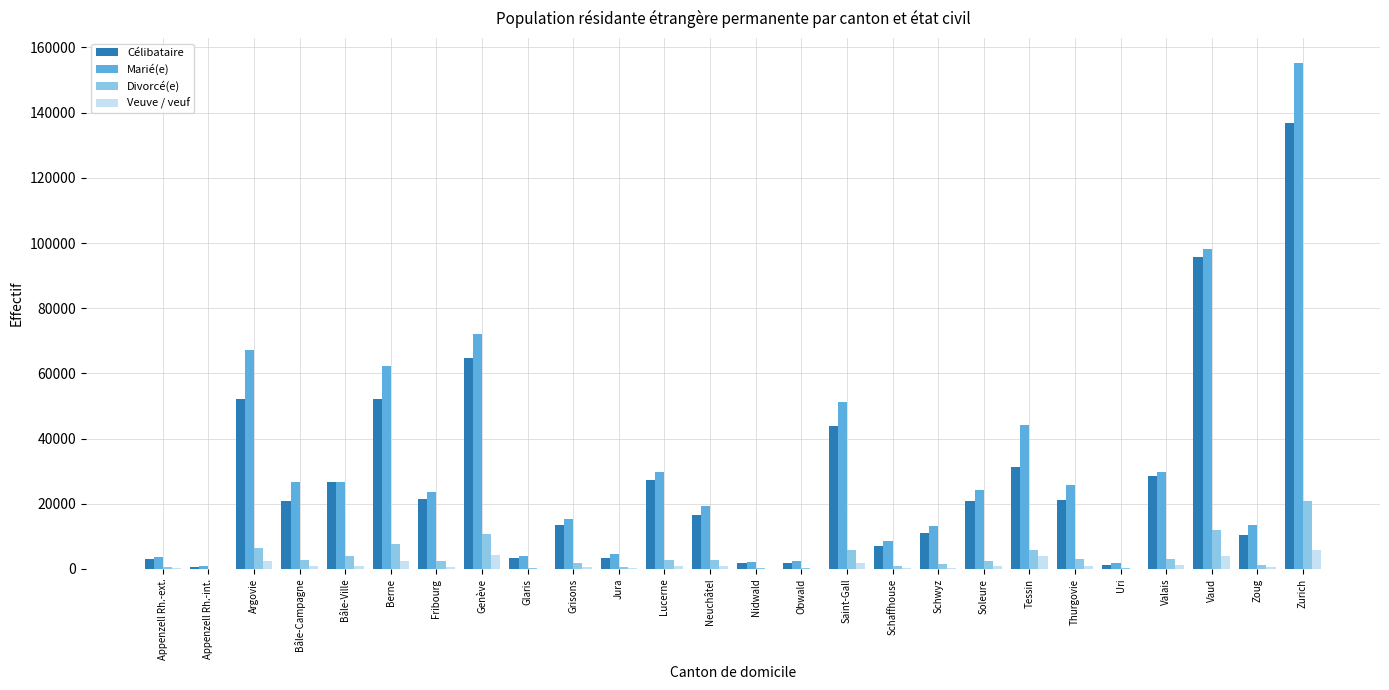

Is the value of Divorcé(e) at Uri greater than the value of Marié(e) at Fribourg?

No